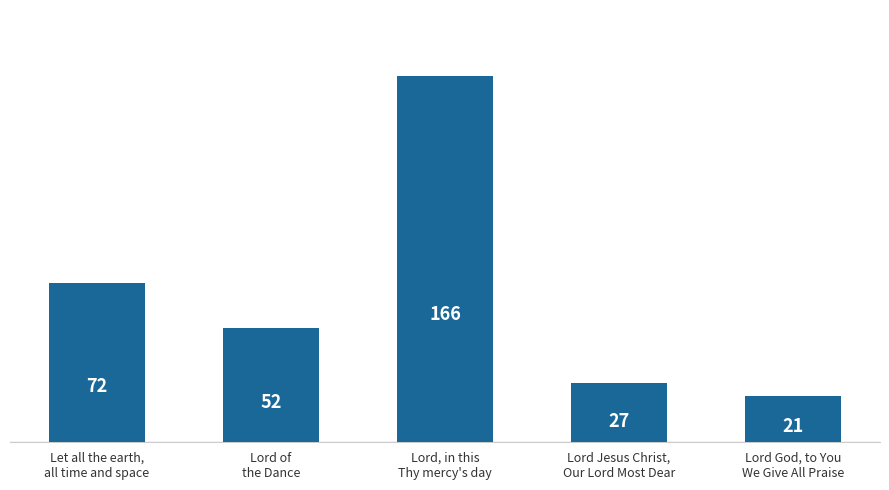

Count the number of categories in the chart.

5